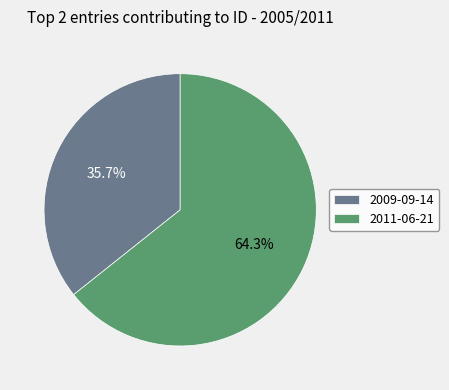

Rank the categories by value from lowest to highest.

2009-09-14, 2011-06-21